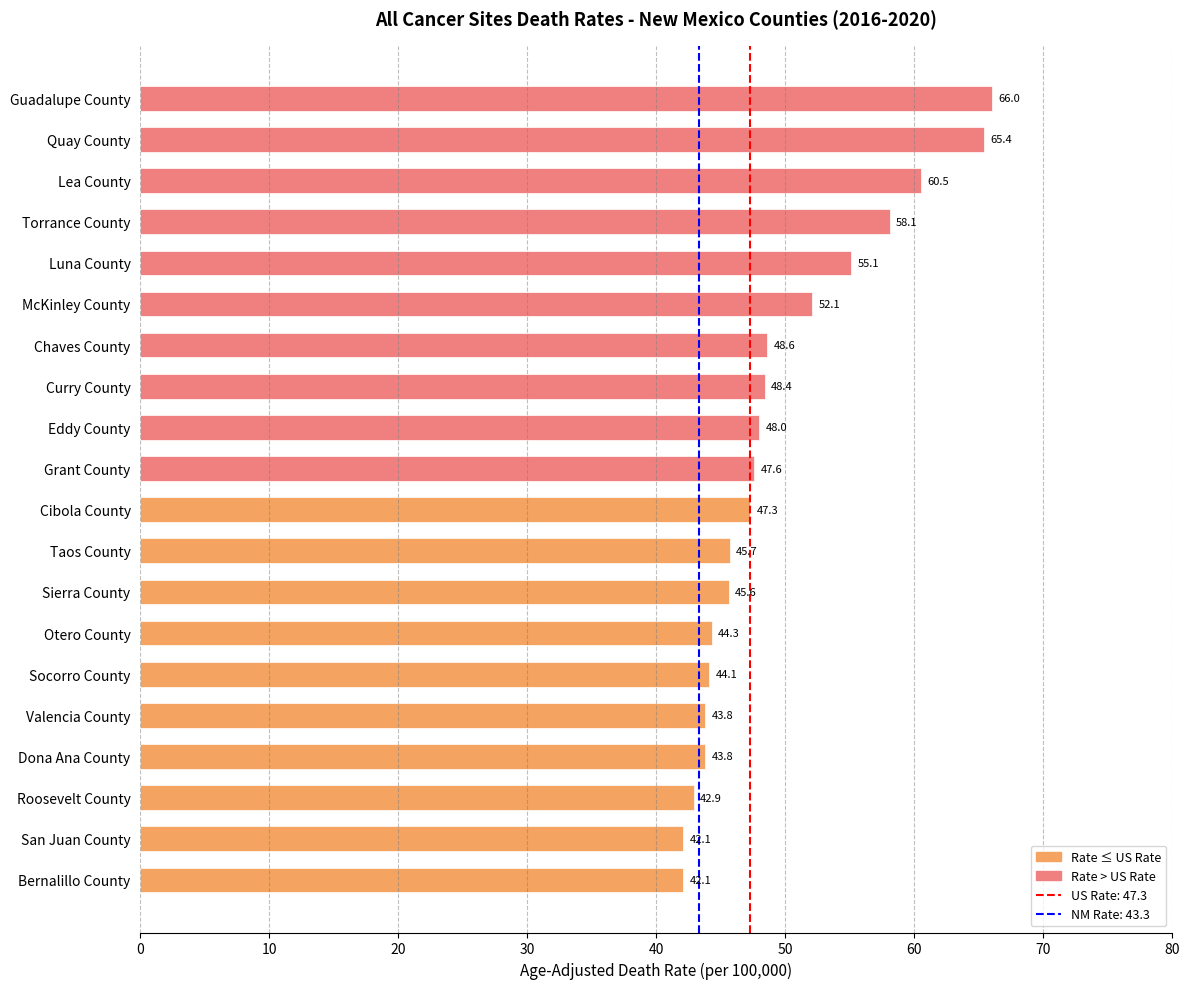

What is the difference between the values at Luna County and San Juan County?

13.0